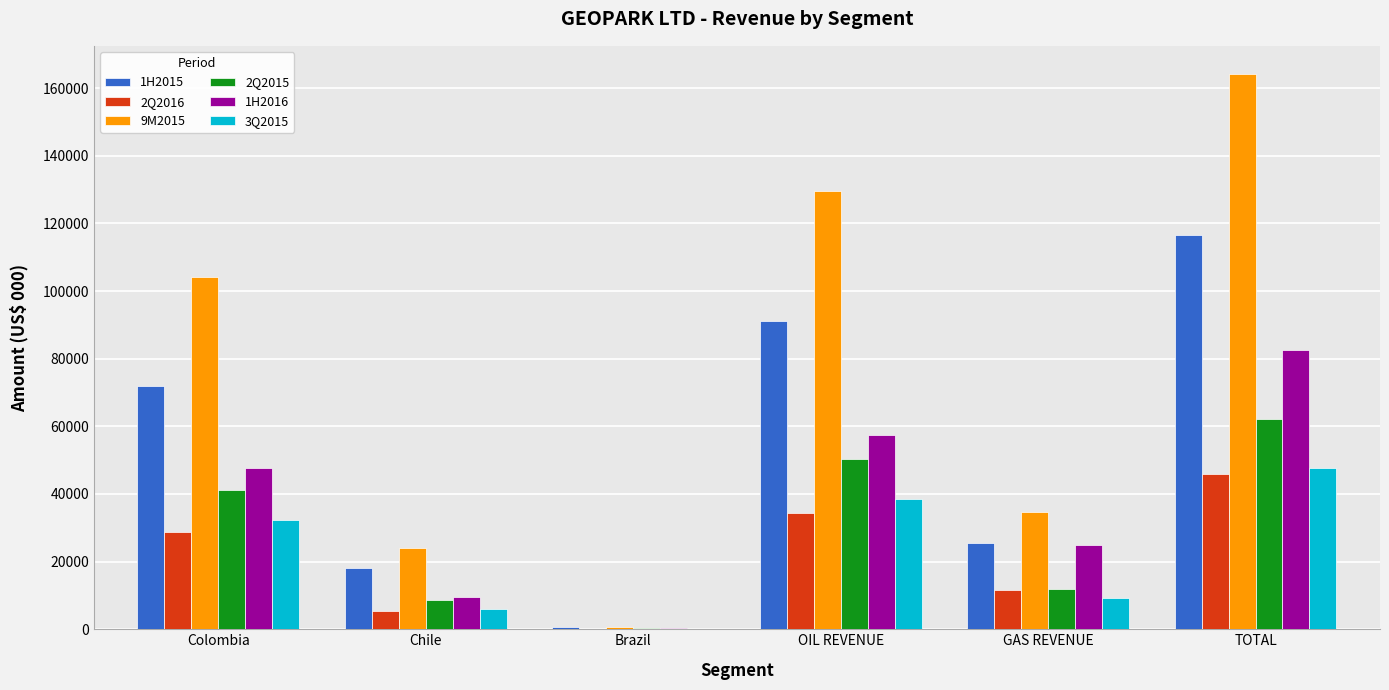

What are all the series names shown in the legend?

1H2015, 2Q2016, 9M2015, 2Q2015, 1H2016, 3Q2015